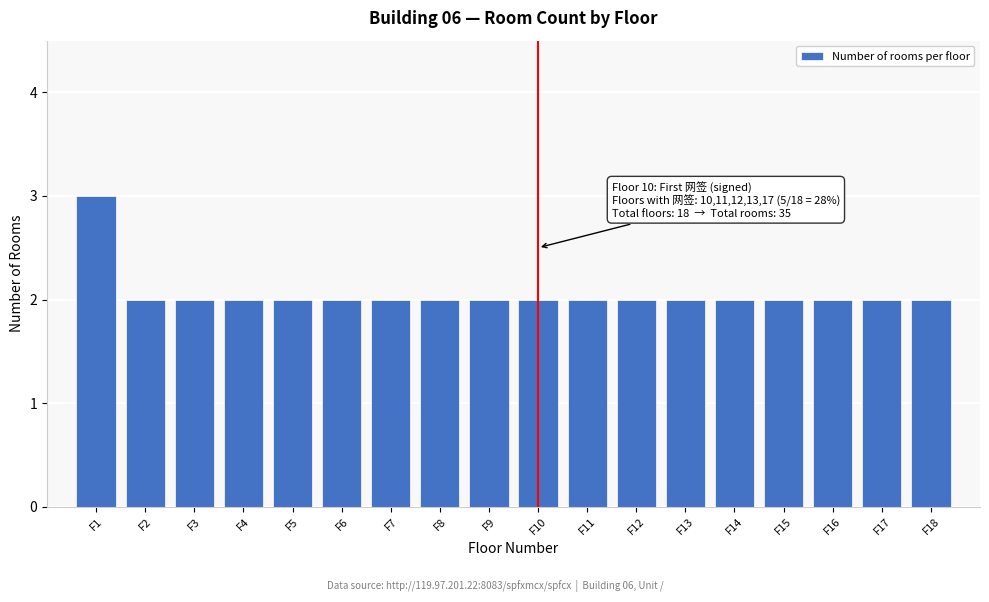

Reading right to left, list all the values displayed in this chart.

F18=2	F17=2	F16=2	F15=2	F14=2	F13=2	F12=2	F11=2	F10=2	F9=2	F8=2	F7=2	F6=2	F5=2	F4=2	F3=2	F2=2	F1=3